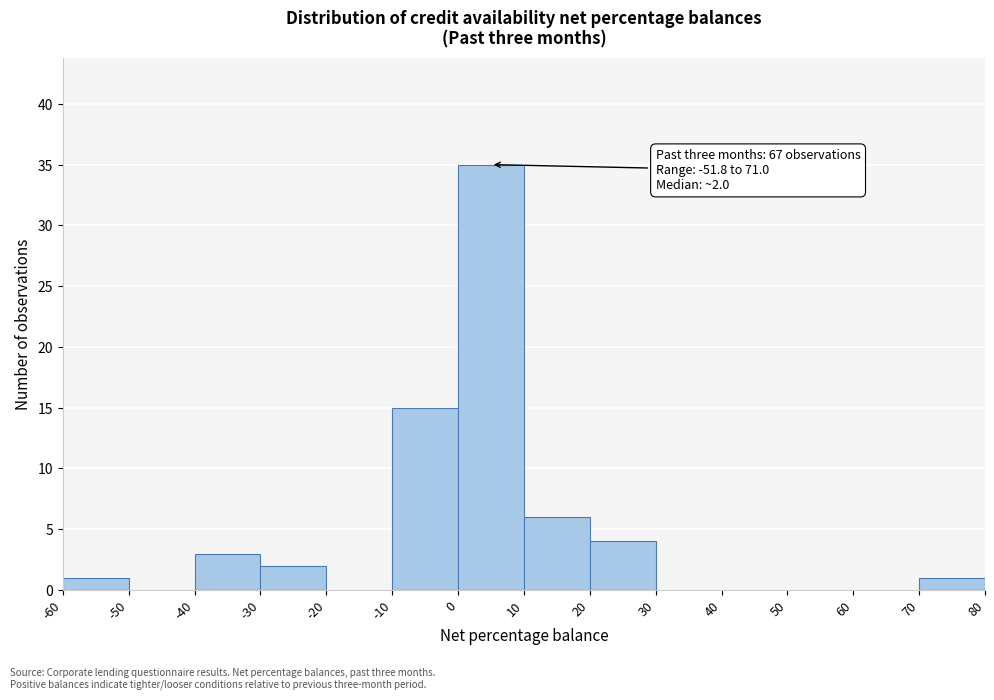

Which range on the x-axis has the tallest bar?

0 to 10